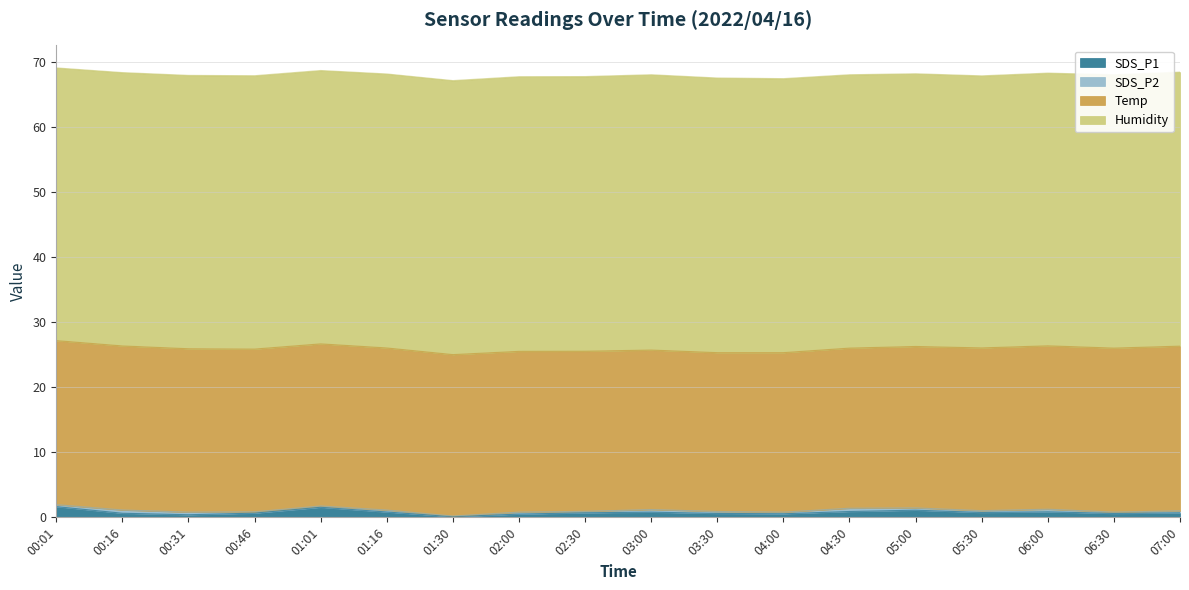

True or false: Temp and SDS_P2 intersect in this chart.

False